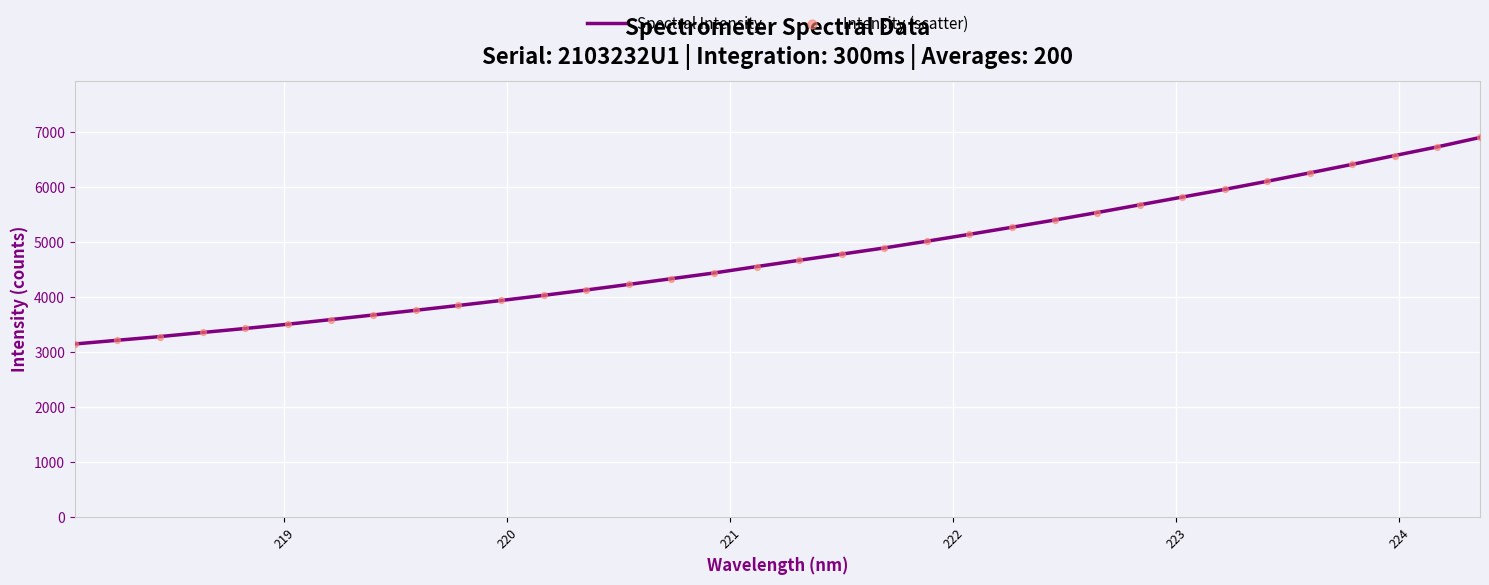

What is the minimum value shown in the chart?

3150.8